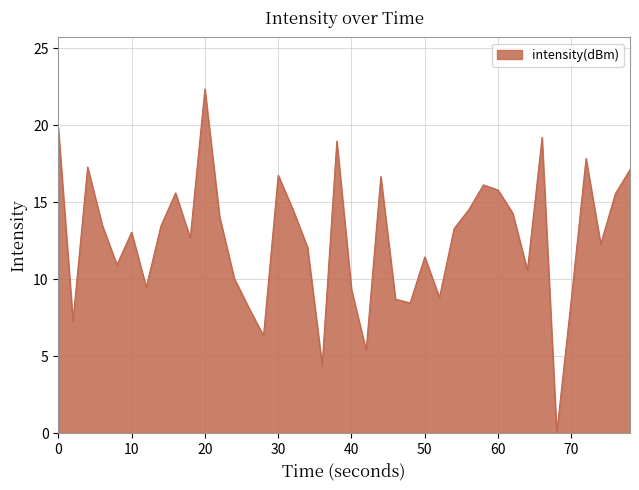

What is the greatest value displayed?

22.4